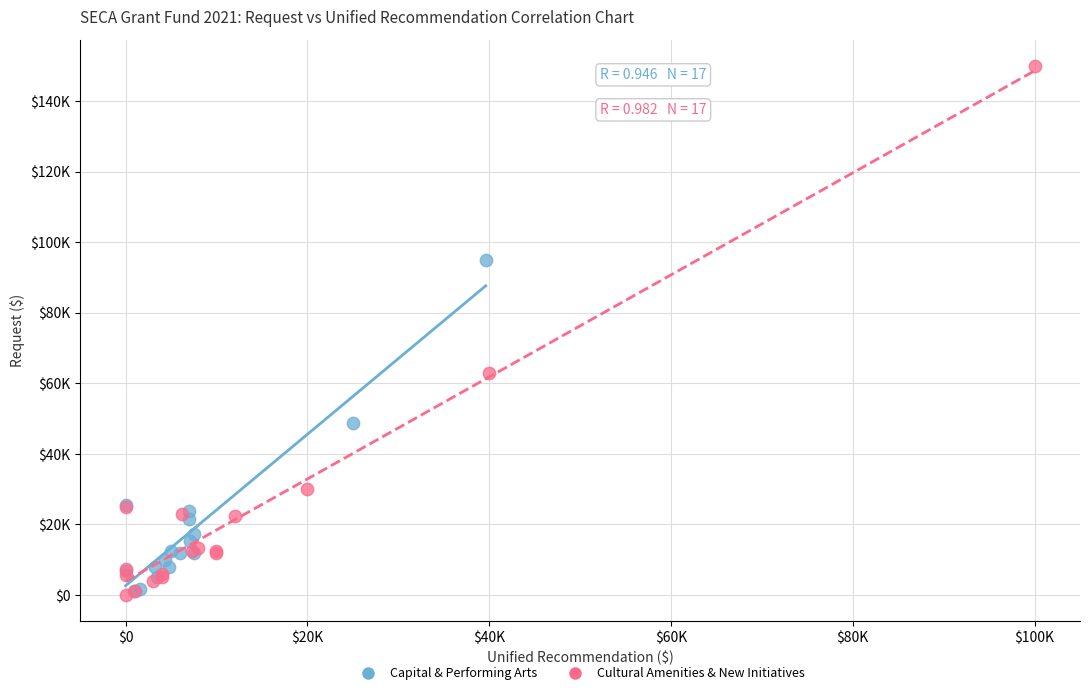

Which series has the largest Y range (max minus min)?

Cultural Amenities & New Initiatives